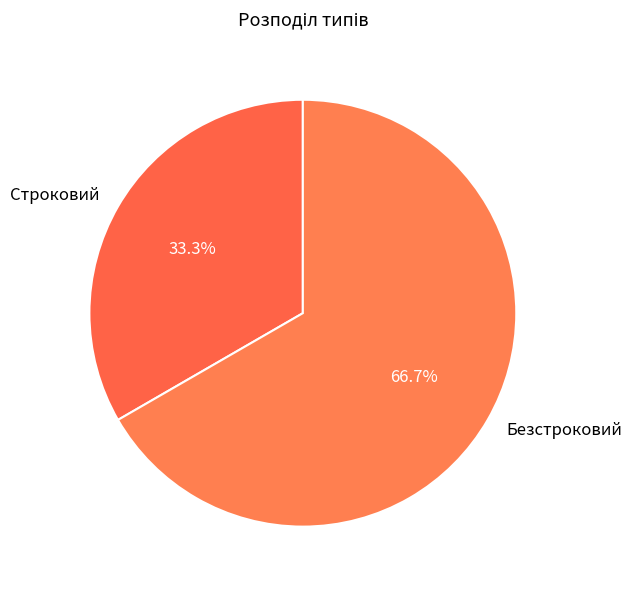

Combined, do Строковий and Безстроковий account for over 50%?

Yes